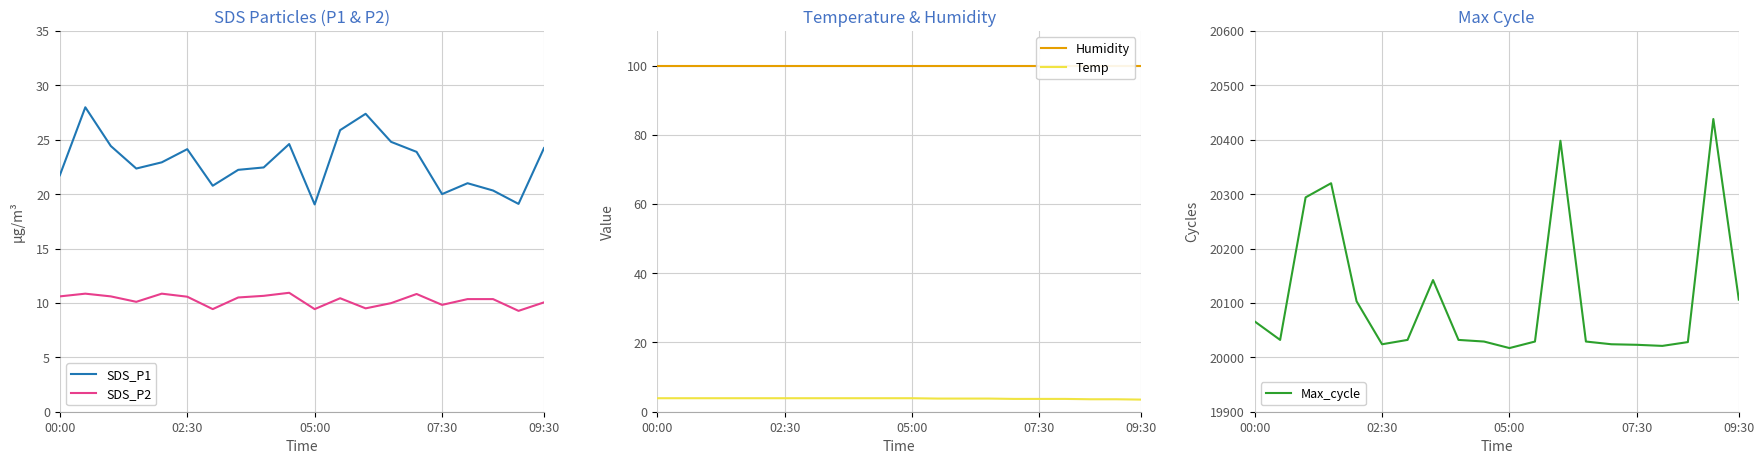

What is the label of the 20th point from the right?

00:00